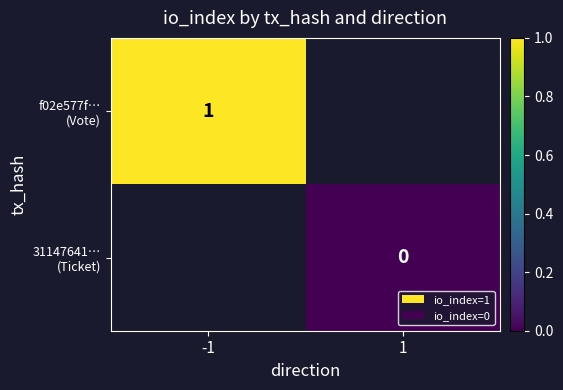

Between 1 and -1, which is larger?

-1